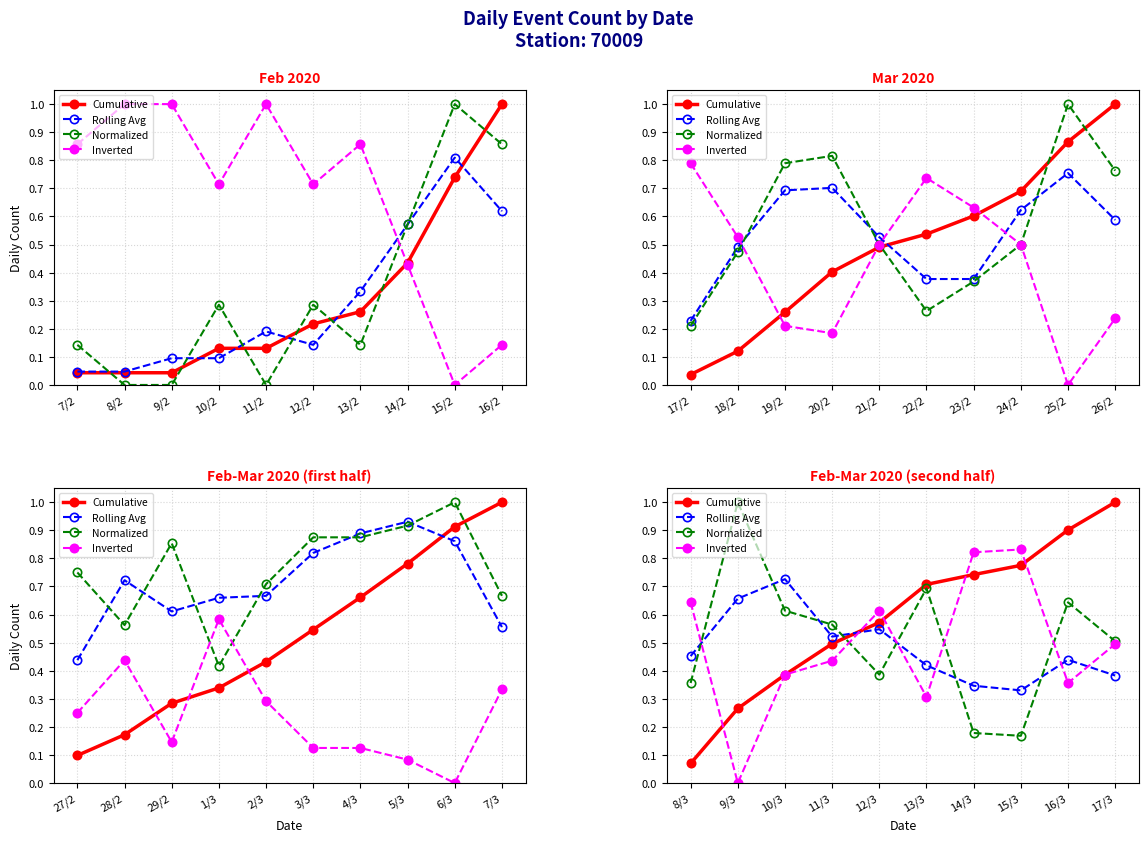

Is the value of Cumulative at 9/3 greater than the value of Rolling Avg at 12/3?

No